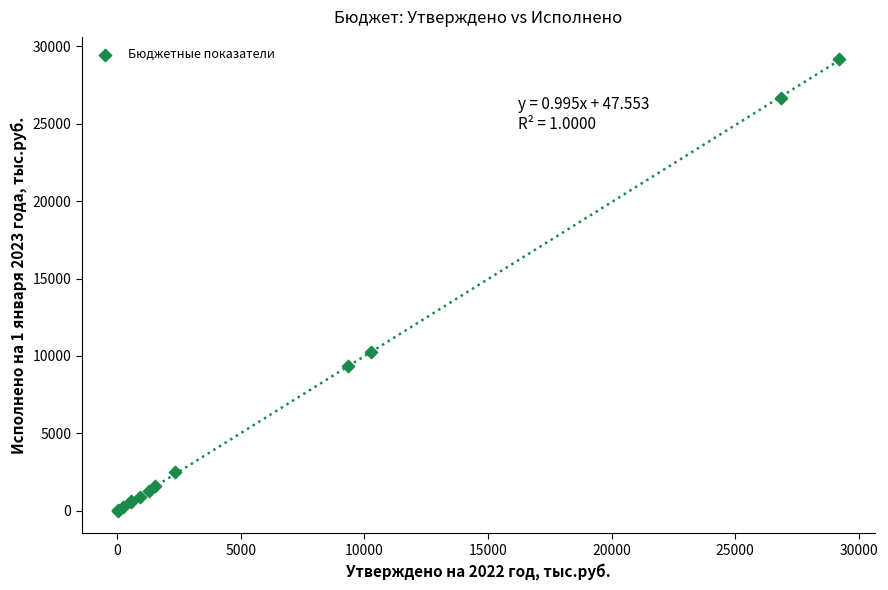

What Y value in the scatter plot is closest to 14587?

10250.8